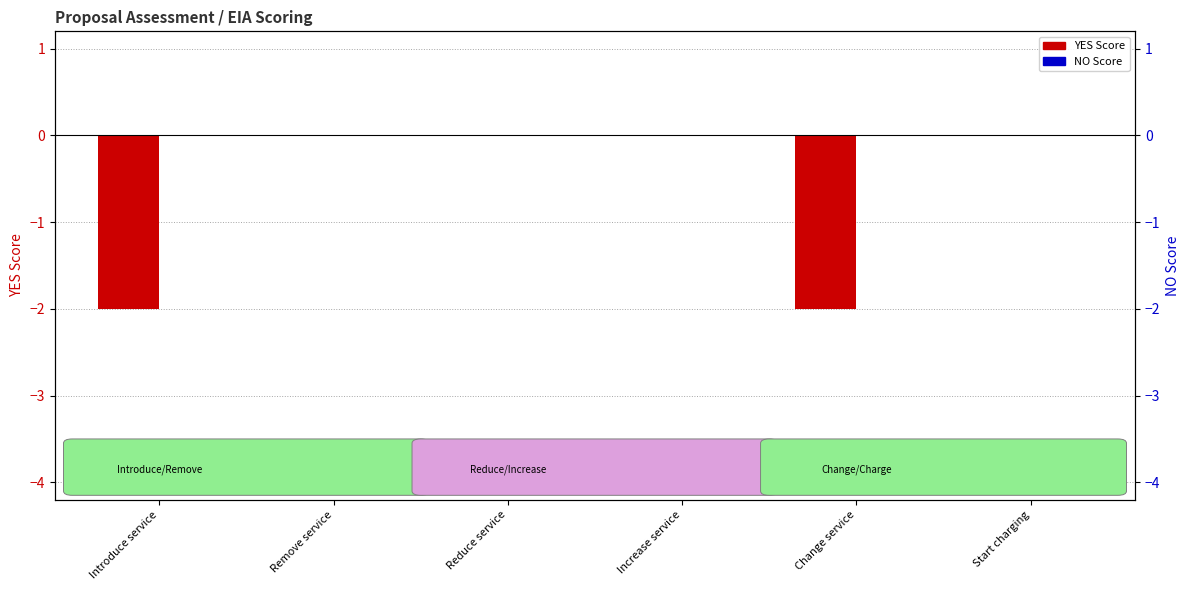

What is the average value of the YES Score series?

-1